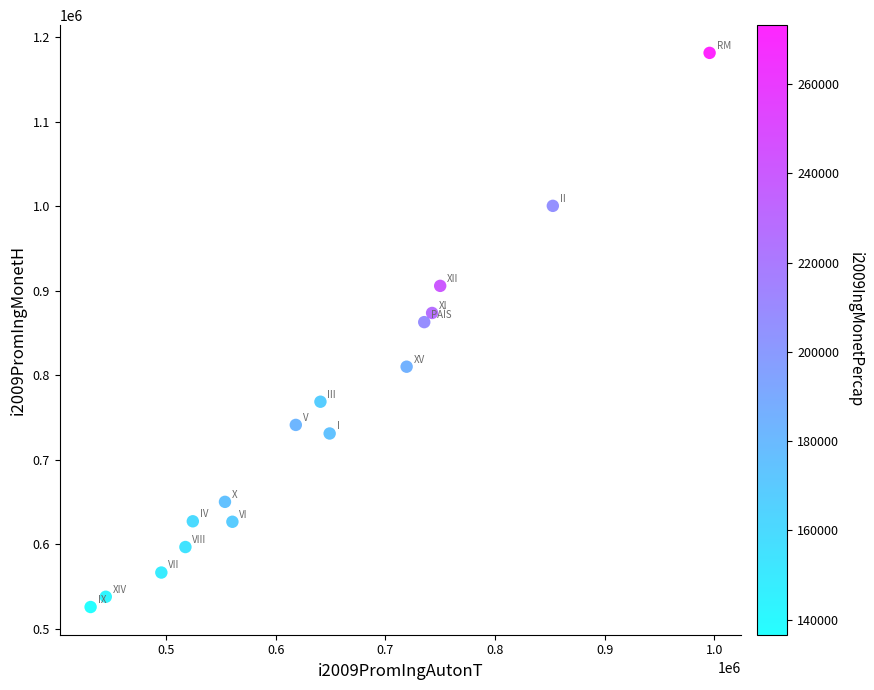

What is the range of X values (max minus min)?

564540.0